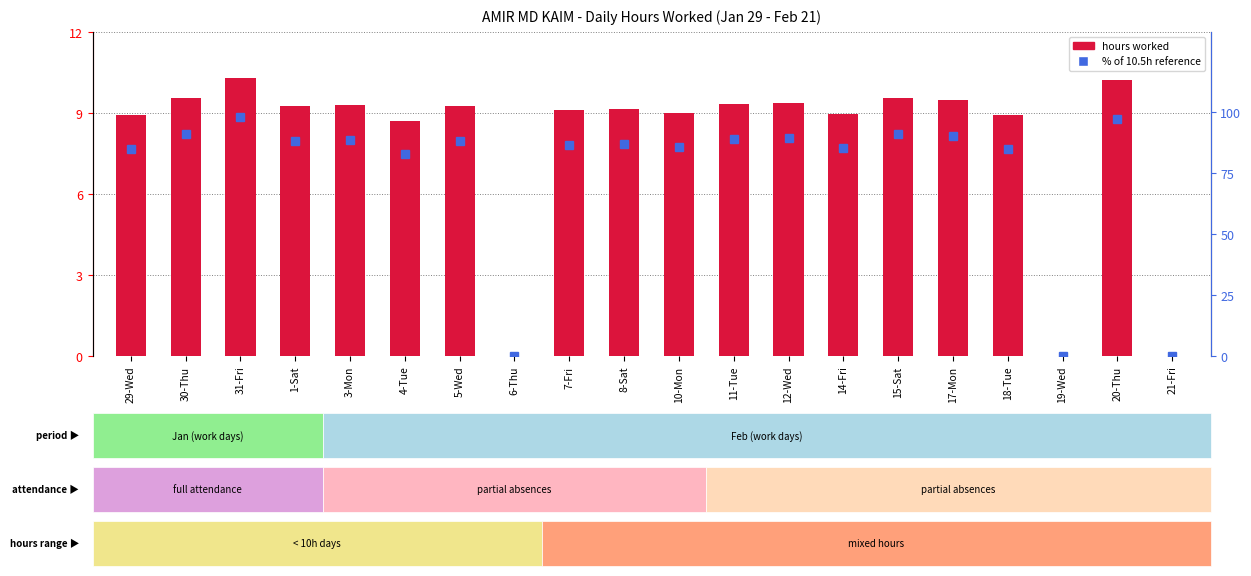

Which category has the highest value in the % of 10.5h reference series?

31-Fri